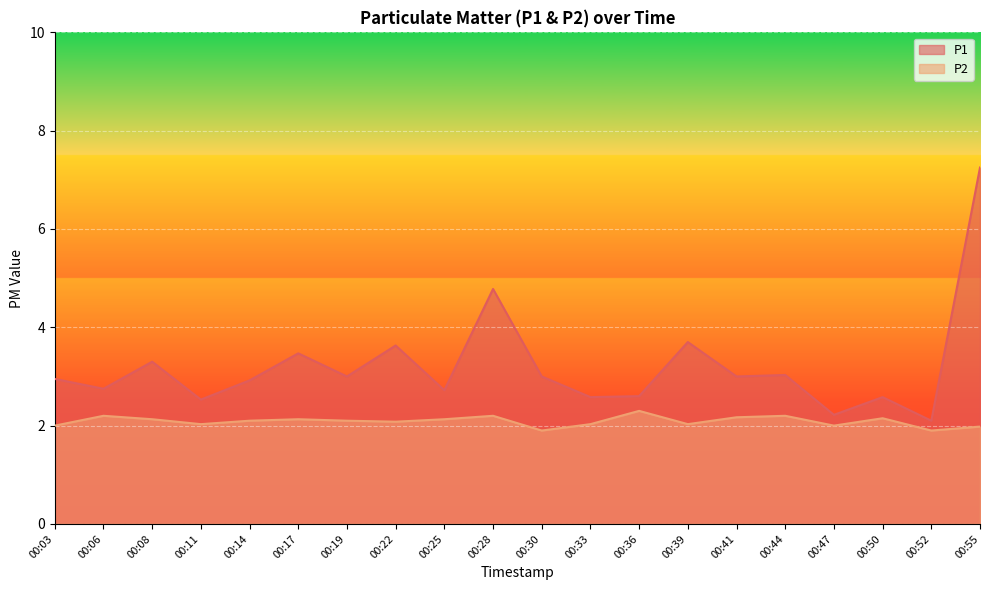

True or false: P2 and P1 intersect in this chart.

False